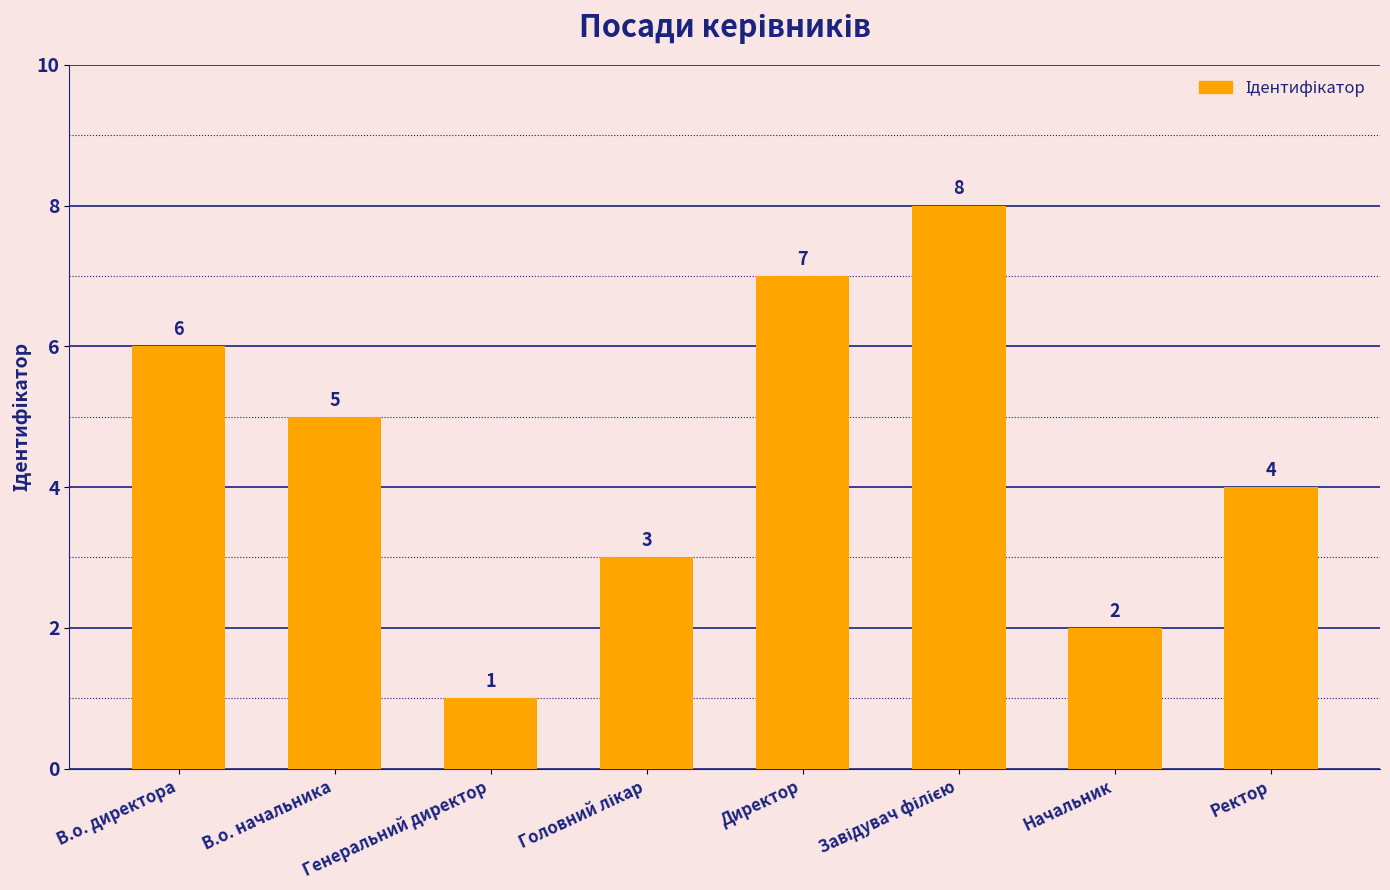

How many data points does each series have?

8